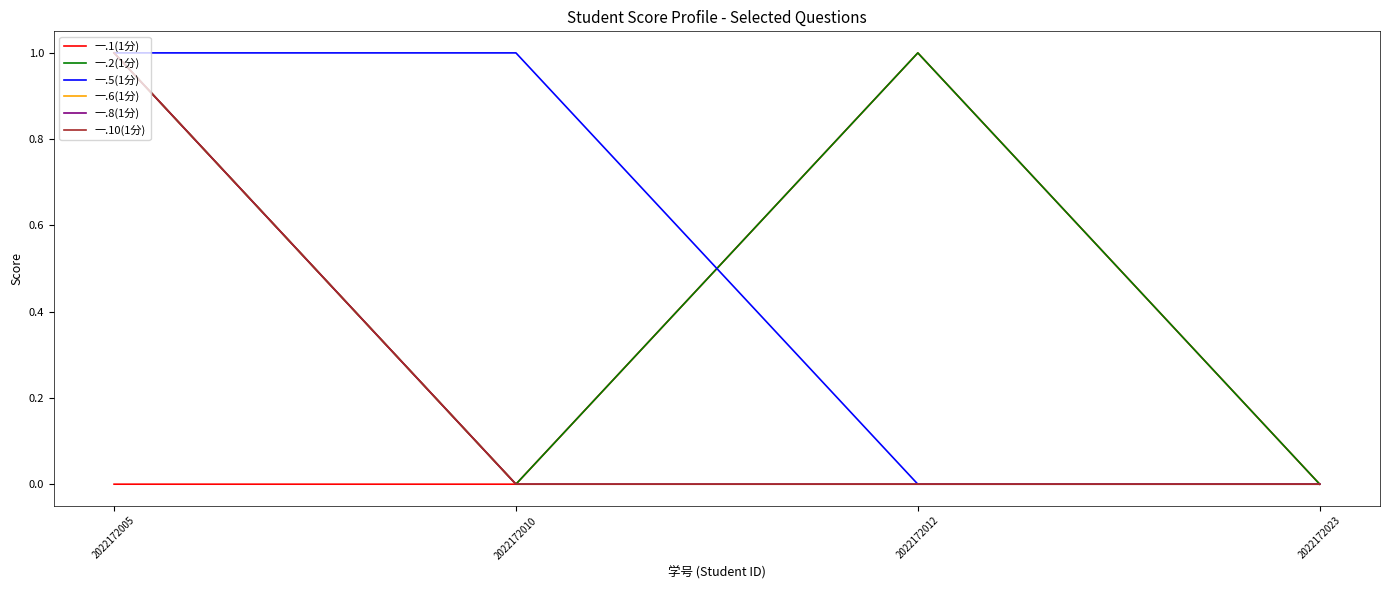

The 一.2(1分) series shows 1 at 2022172005. True or false?

True